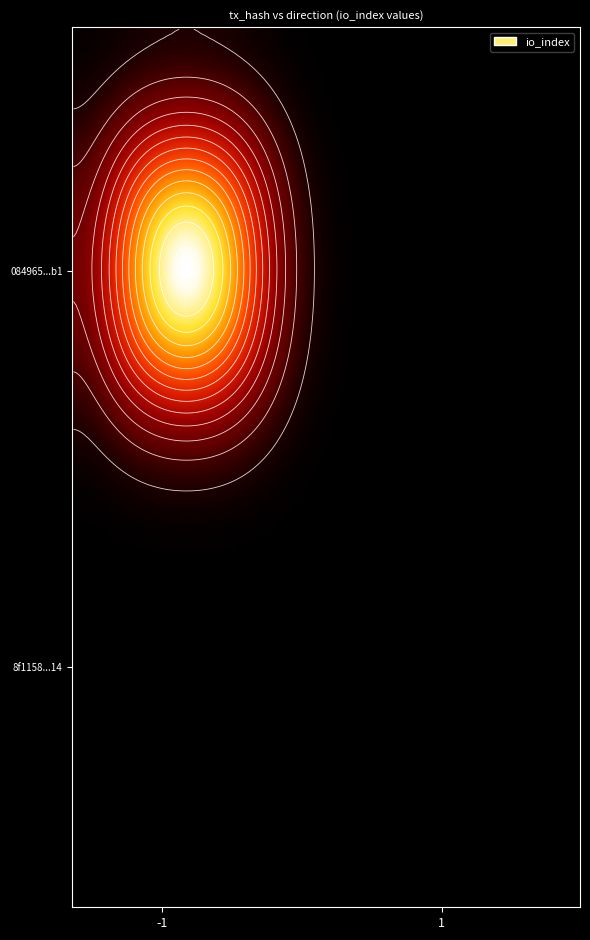

What is the average value of the 8f11580575f1a7d885916082c5188ea3f770114 series?

1